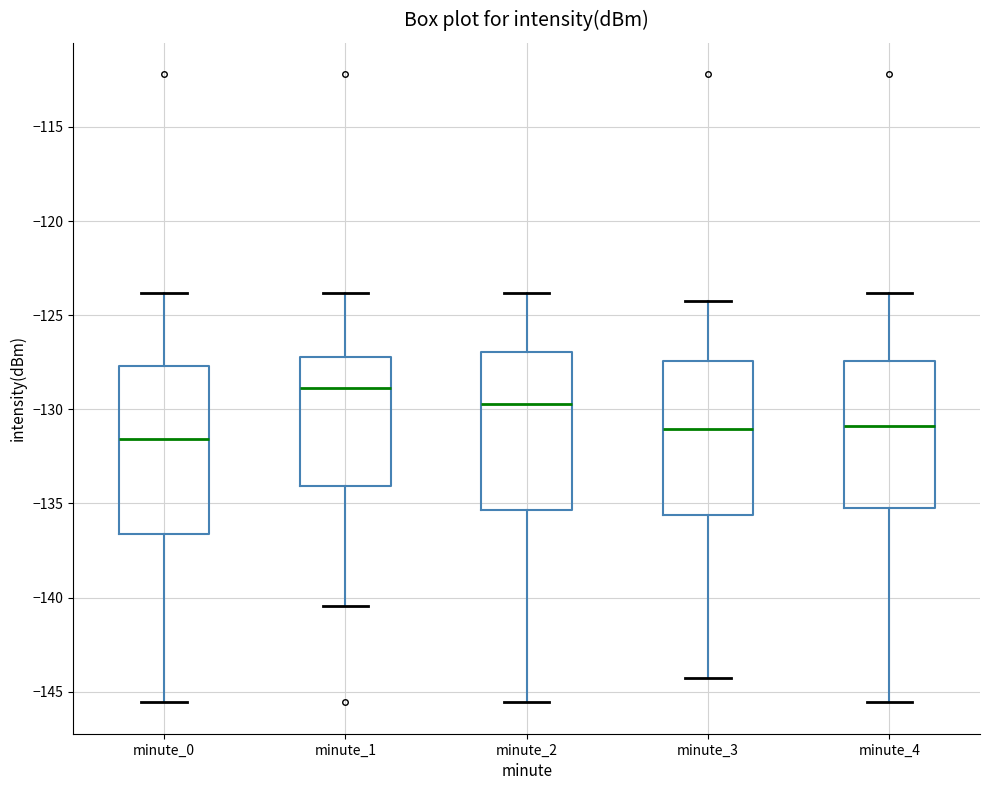

Comparing the boxes themselves (not the whiskers), which one is the tallest?

minute_0